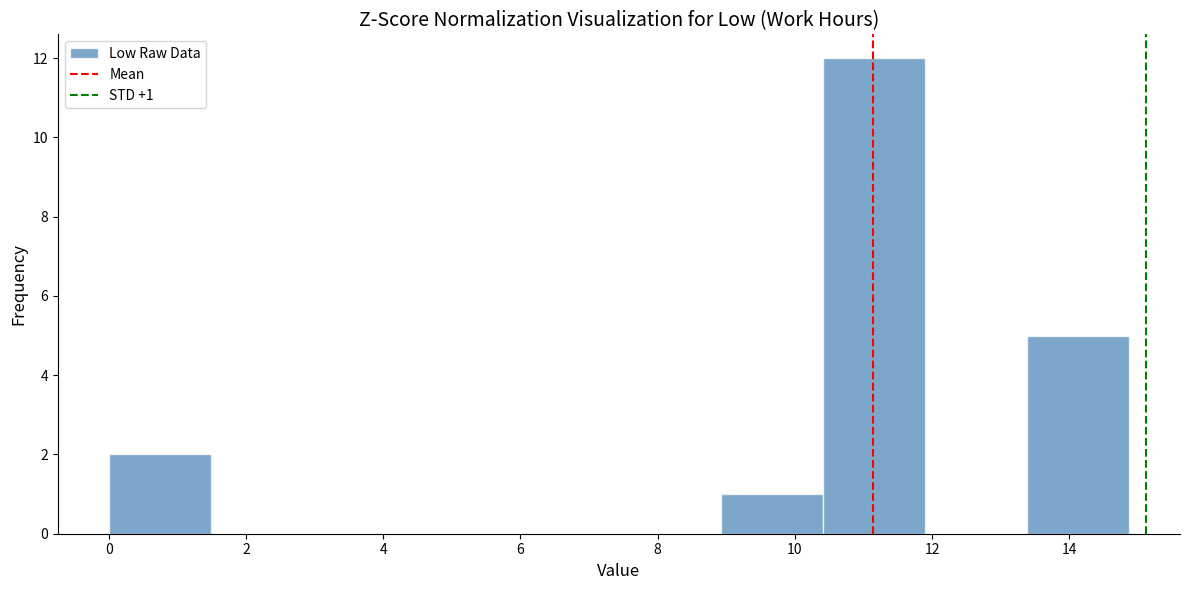

Over which range of the x-axis is the bar tallest?

10.4 to 11.8